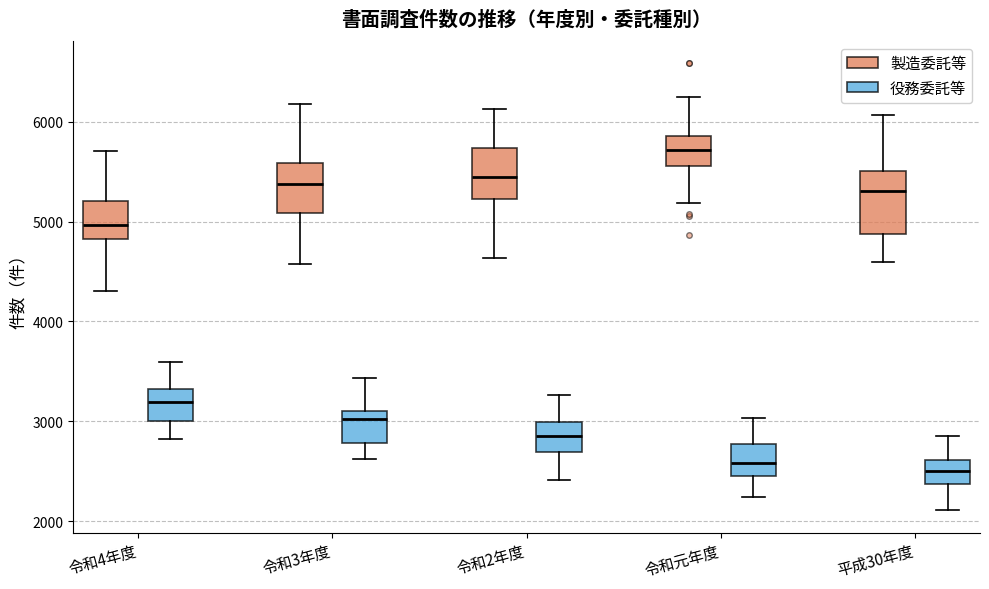

Reading left to right, transcribe this box plot: for each box, give where its median line is, the range the box spans, and where its two whiskers end, as read against the y-axis. The values are not printed on the chart, so give them approximately, as read against the axis.

令和4年度 (製造委託等): median 5000, box 4800 to 5200, whiskers 4300 to 5700
令和4年度 (役務委託等): median 3200, box 3000 to 3300, whiskers 2800 to 3600
令和3年度 (製造委託等): median 5400, box 5100 to 5600, whiskers 4600 to 6200
令和3年度 (役務委託等): median 3000, box 2800 to 3100, whiskers 2600 to 3400
令和2年度 (製造委託等): median 5500, box 5200 to 5700, whiskers 4600 to 6100
令和2年度 (役務委託等): median 2900, box 2700 to 3000, whiskers 2400 to 3300
令和元年度 (製造委託等): median 5700, box 5600 to 5900, whiskers 5200 to 6200
令和元年度 (役務委託等): median 2600, box 2500 to 2800, whiskers 2200 to 3000
平成30年度 (製造委託等): median 5300, box 4900 to 5500, whiskers 4600 to 6100
平成30年度 (役務委託等): median 2500, box 2400 to 2600, whiskers 2100 to 2900